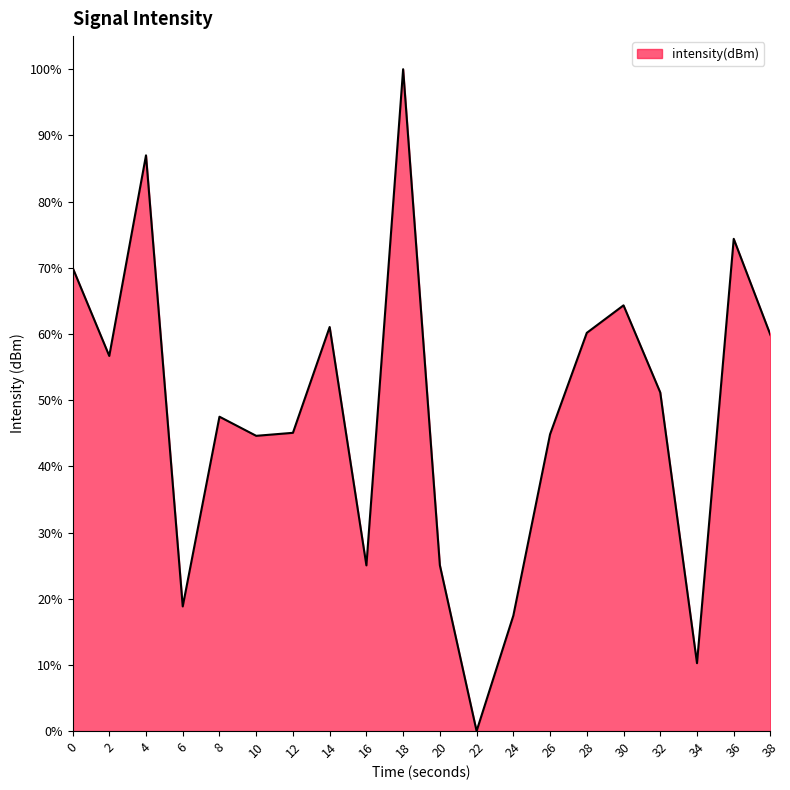

The value at 14 is 61.0. True or false?

True